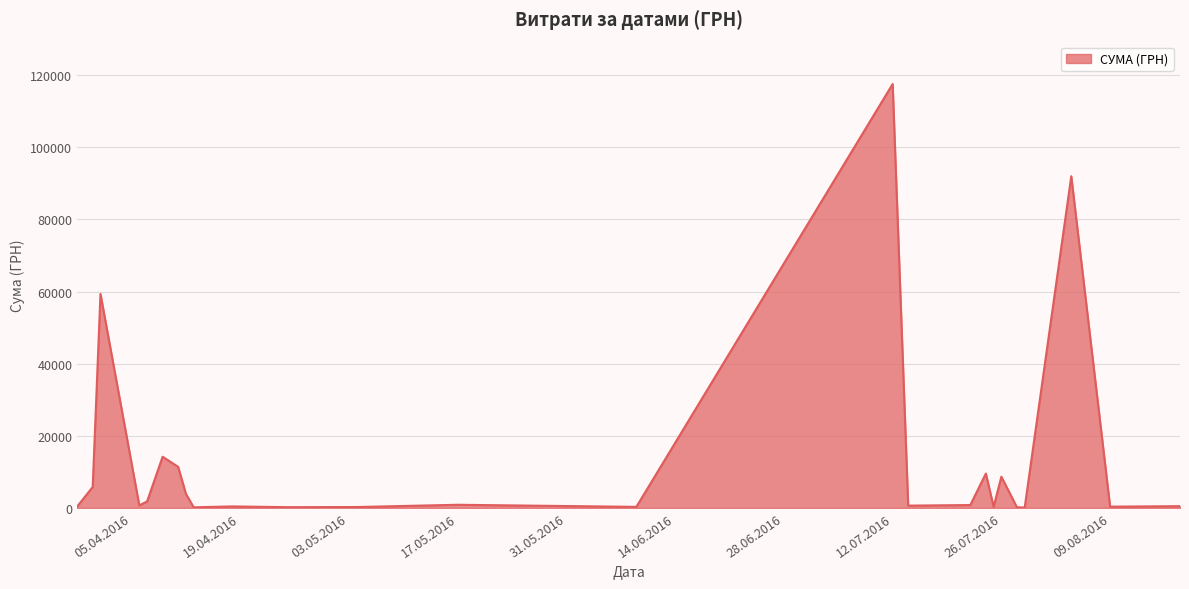

What is the difference between the maximum and minimum values?

117471.0